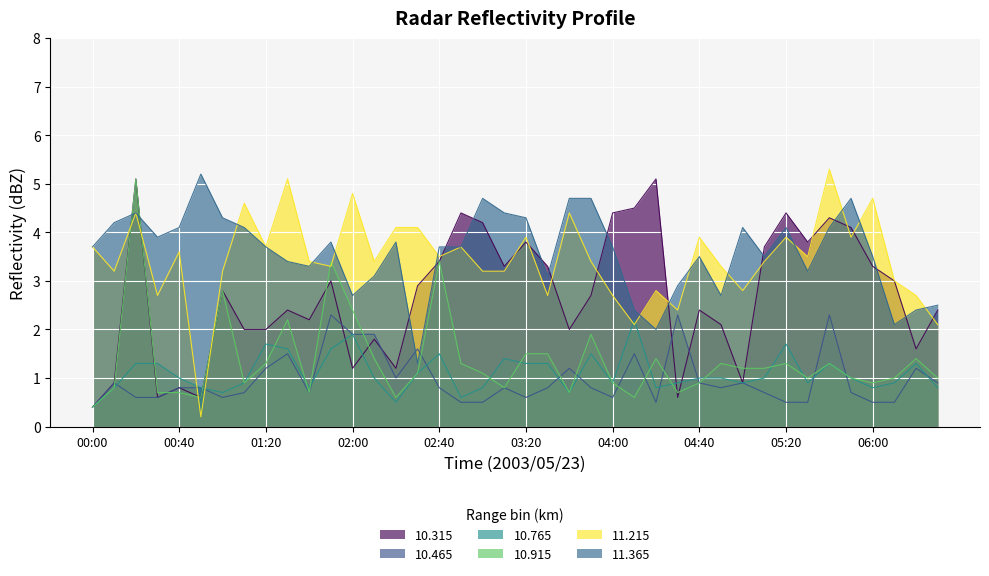

Which series has the largest total across all categories?

11.365